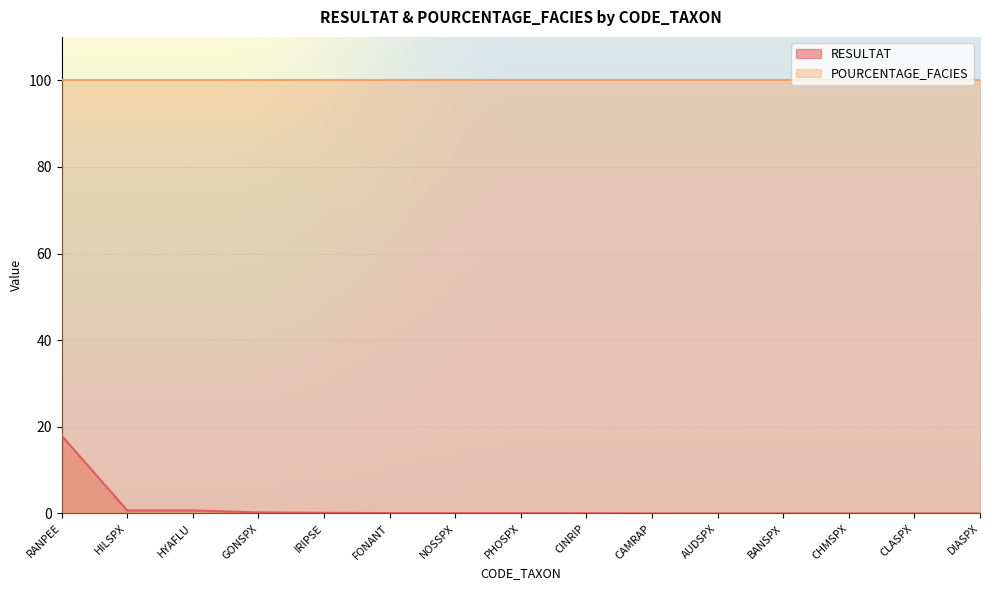

Rank the categories by value from highest to lowest.

RANPEE, HILSPX, HYAFLU, GONSPX, IRIPSE, FONANT, NOSSPX, PHOSPX, CINRIP, CAMRAP, AUDSPX, BANSPX, CHMSPX, CLASPX, DIASPX